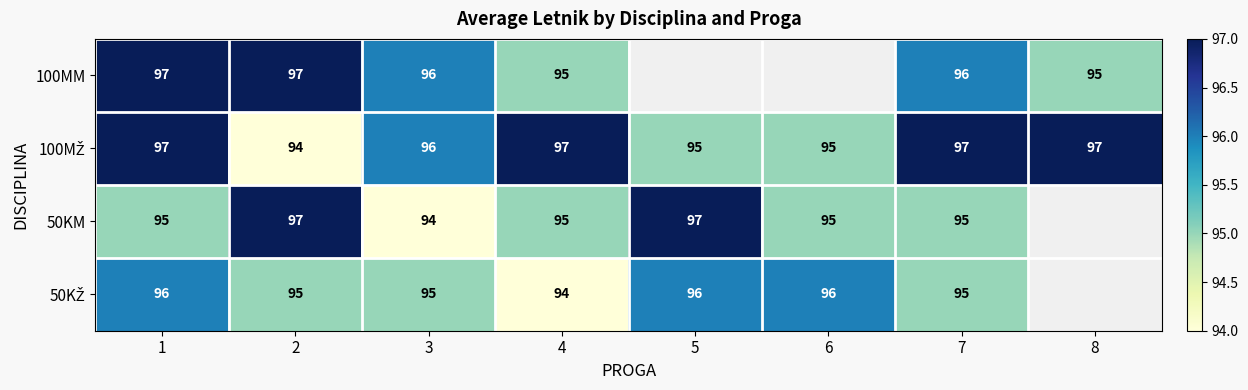

The 100MM series shows 132 at 2. True or false?

False